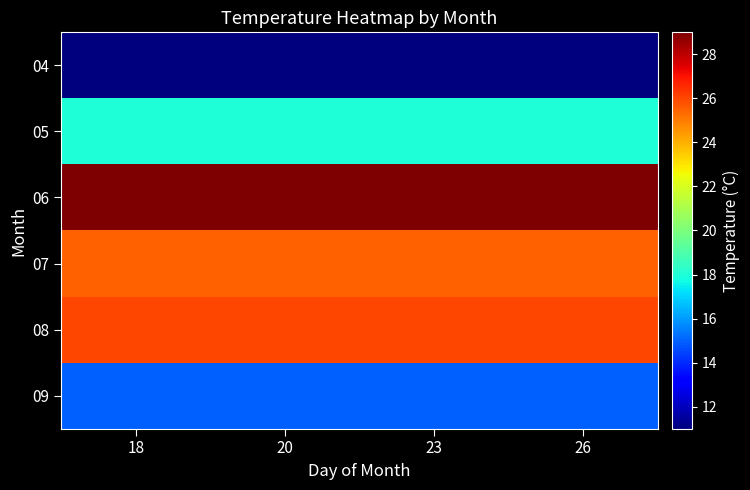

Reading right to left, list all the values displayed in this chart.

04: 26=11.0	23=11.0	20=11.0	18=11.0
05: 26=18.0	23=18.0	20=18.0	18=18.0
06: 26=29.0	23=29.0	20=29.0	18=29.0
07: 26=25.5	23=25.5	20=25.5	18=25.5
08: 26=26.0	23=26.0	20=26.0	18=26.0
09: 26=15.0	23=15.0	20=15.0	18=15.0